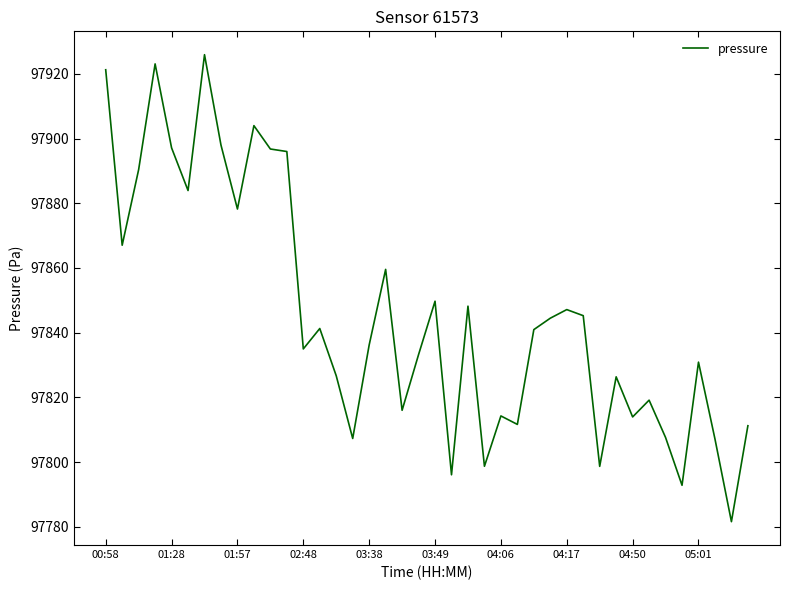

Does the chart display data point markers on the line(s)?

No